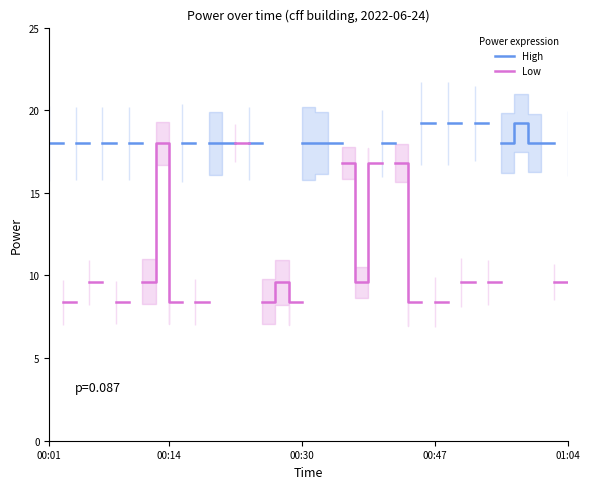

True or false: High and Low cross at least once.

False